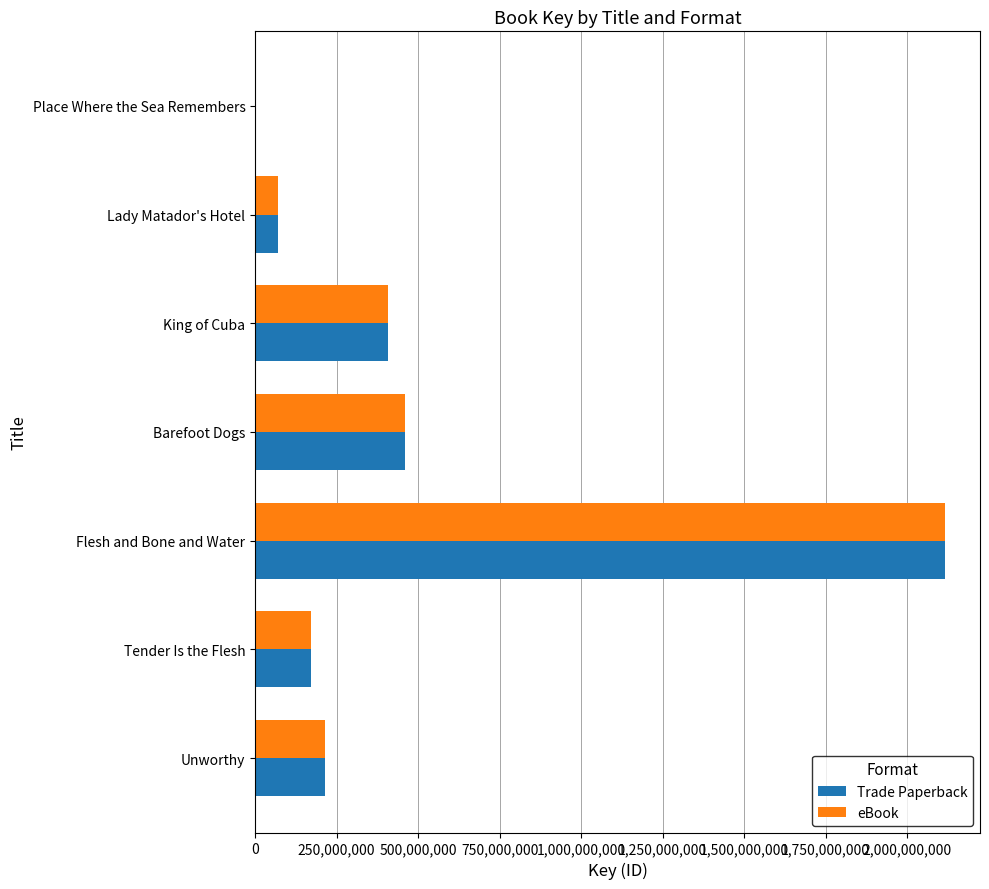

True or false: Trade Paperback has a value of 214115992 at Unworthy.

True